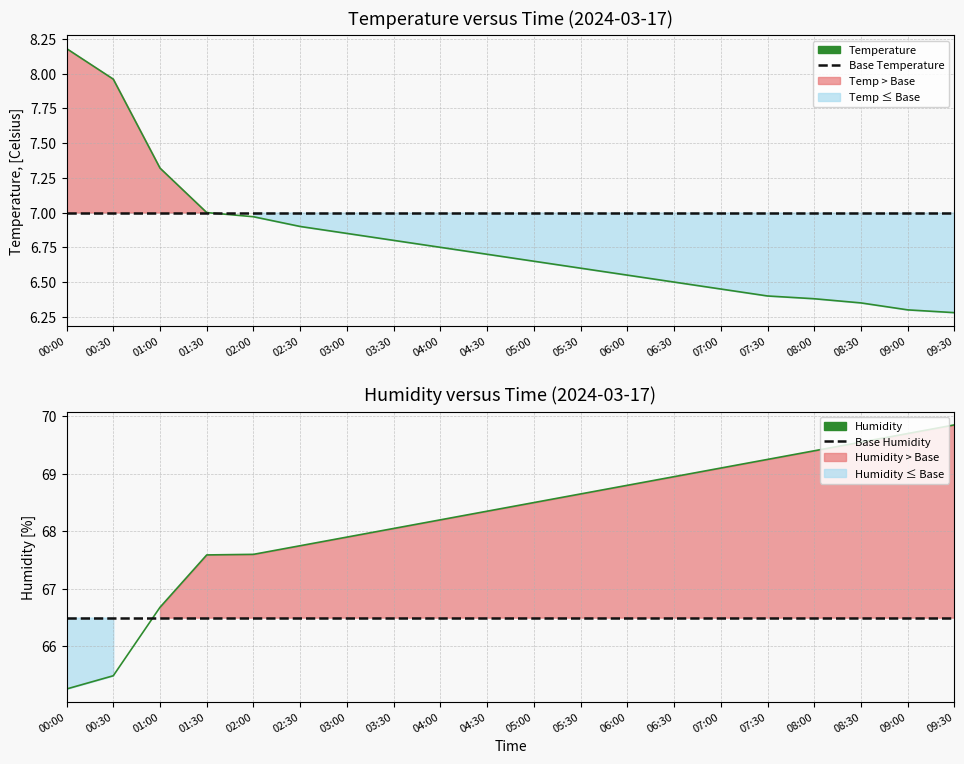

Which label corresponds to the smallest value in the chart?

09:30